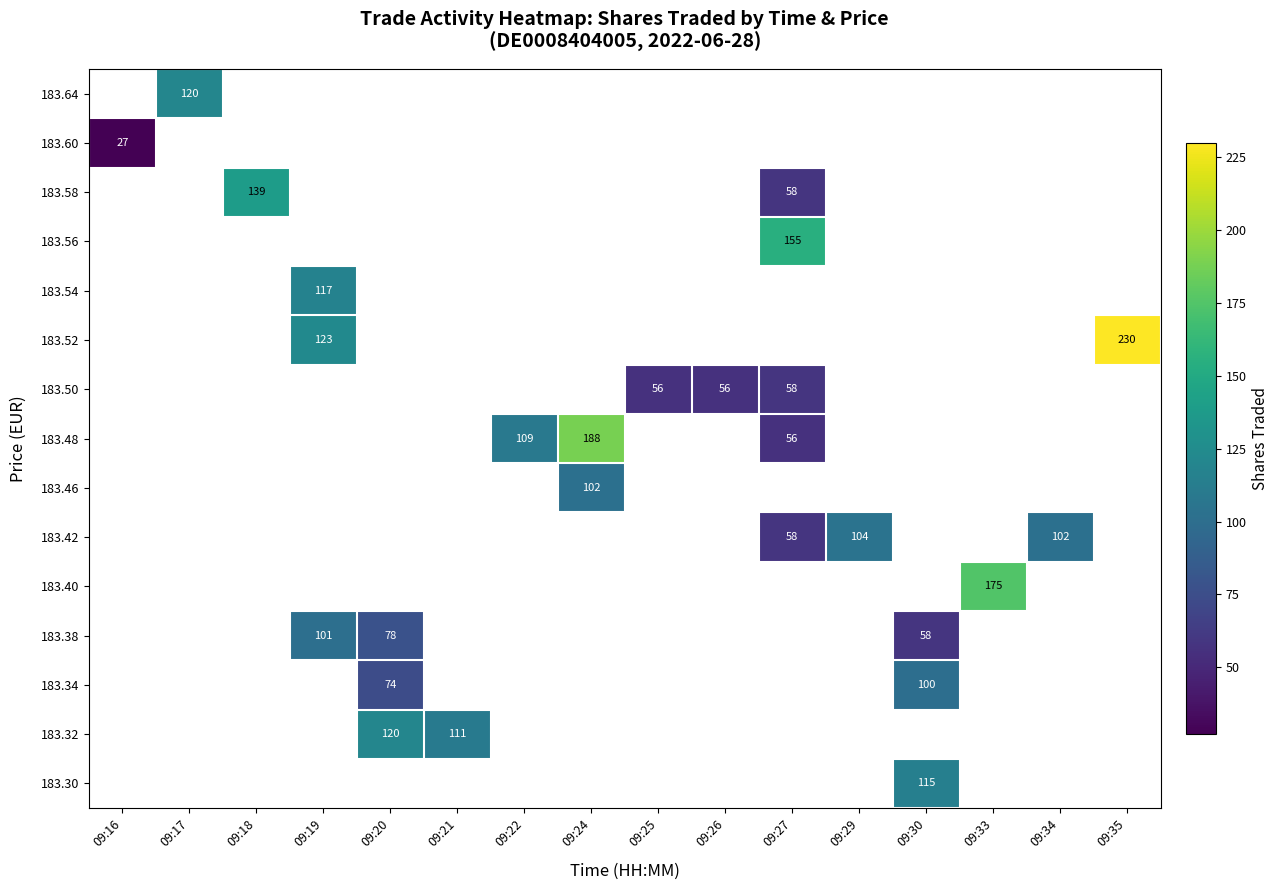

How many series are shown in this chart?

15